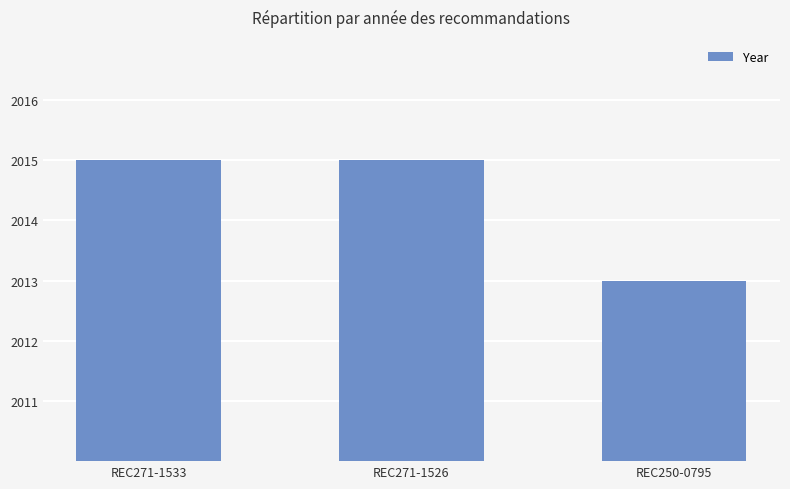

True or false: the data shows 592 at REC250-0795.

False